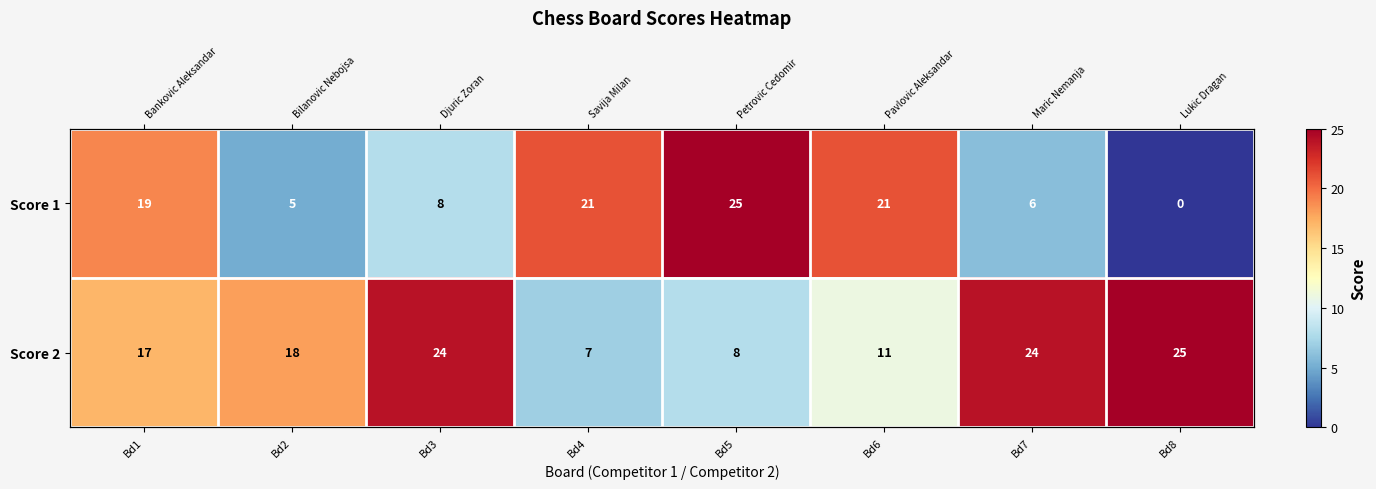

The Score 1 series shows 8 at Bd3. True or false?

True